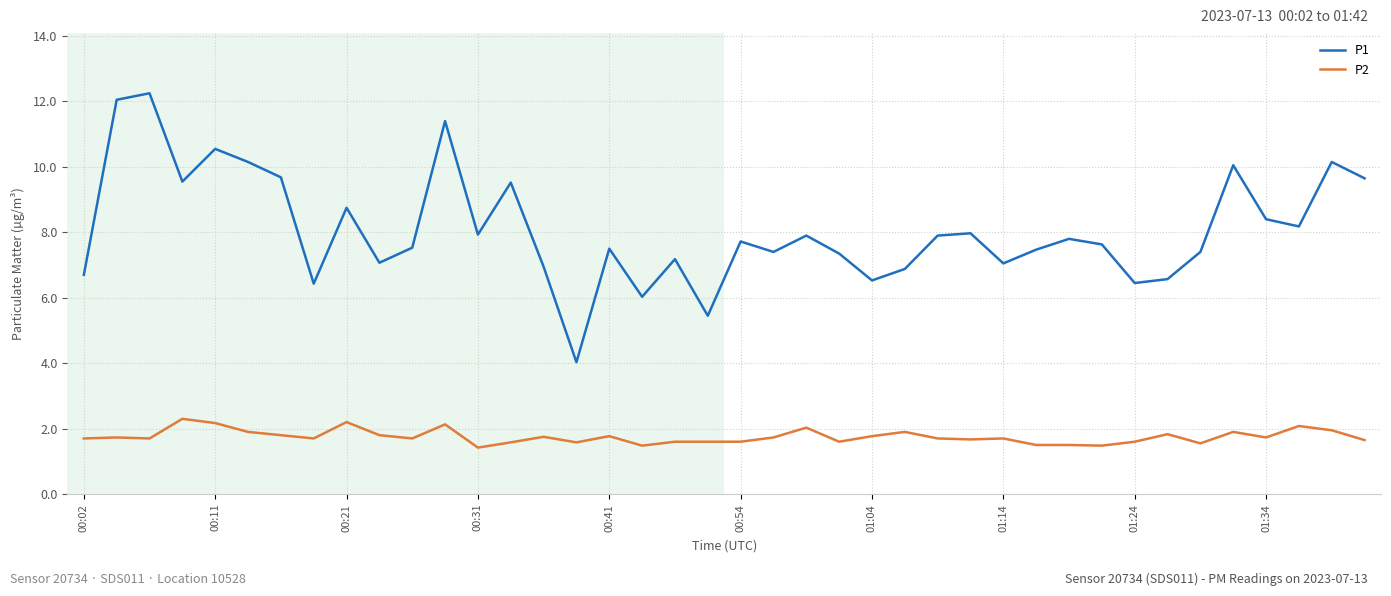

Which series has the largest total across all categories?

P1